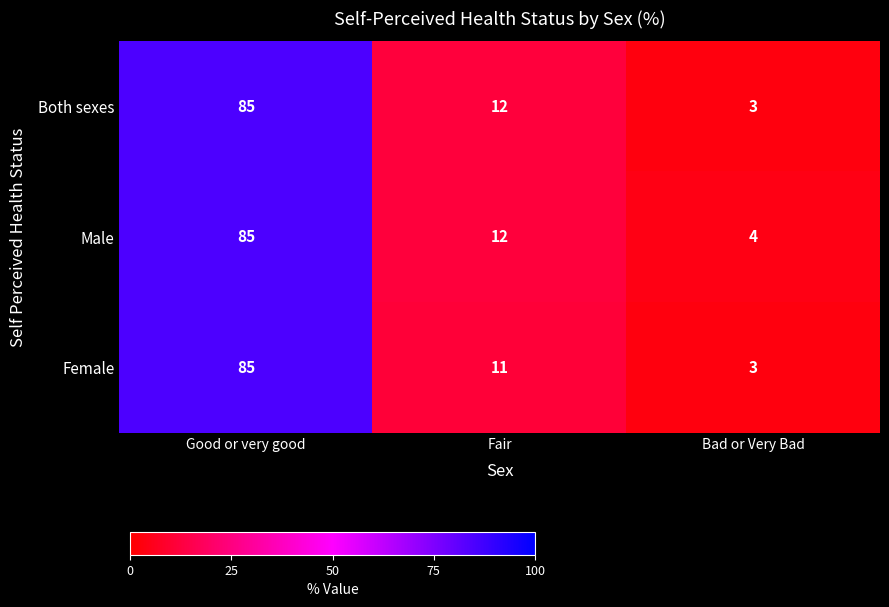

Rank the series by their average value, from lowest to highest.

Female, Both sexes, Male